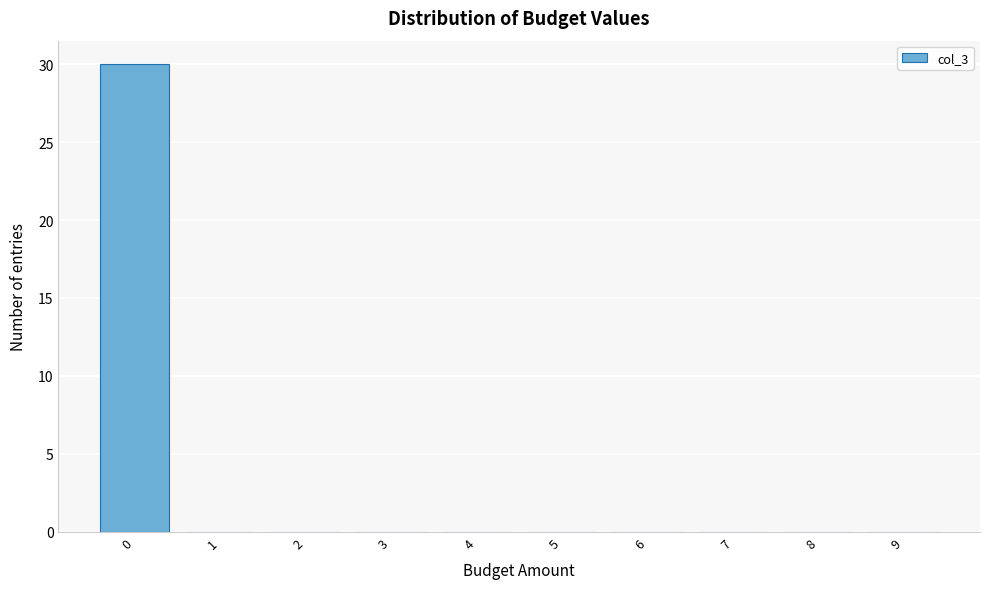

True or false: the data shows 0 at 1.

True